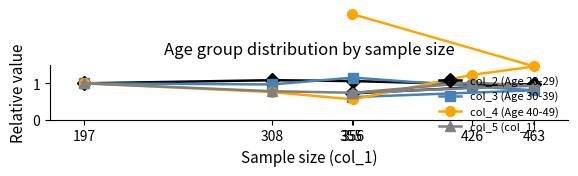

What is the lowest value of the col_4 (Age 40-49) series?

0.6